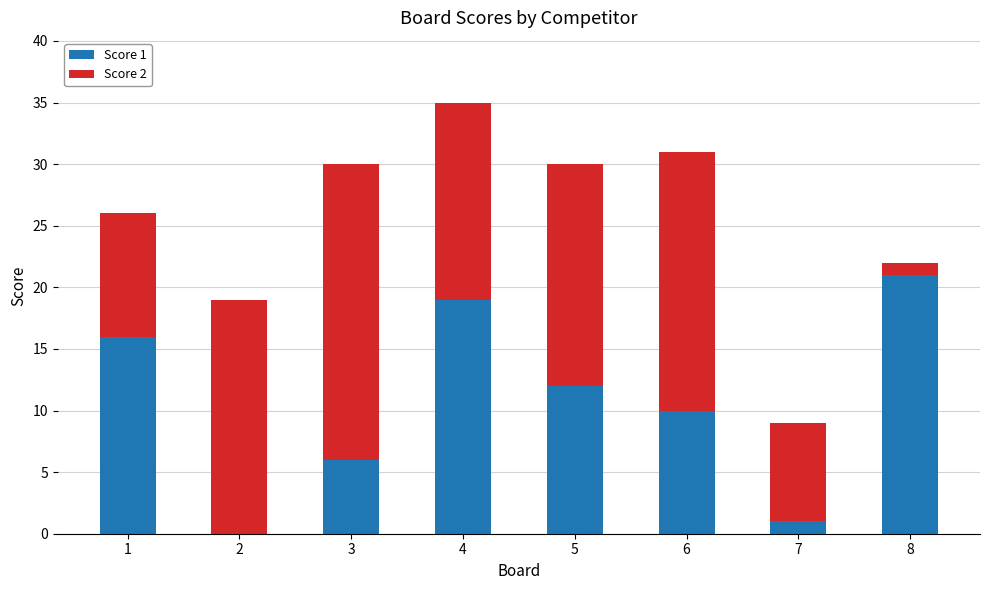

The value of Score 1 at 7 is 1. True or false?

True